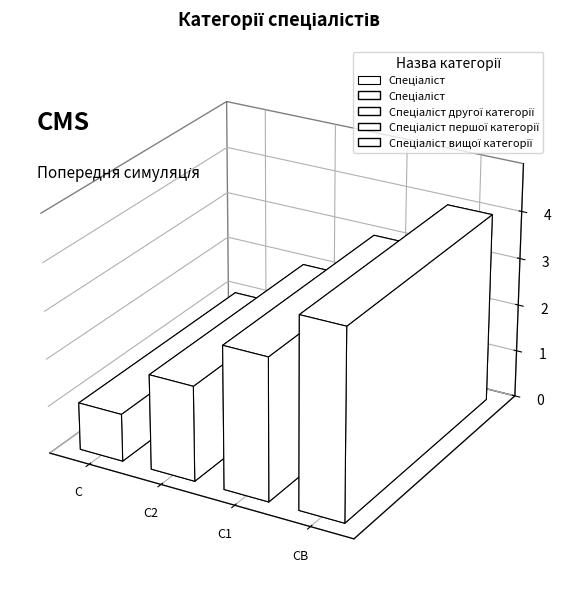

What is the change in value from Спеціаліст to Спеціаліст другої категорії?

+1